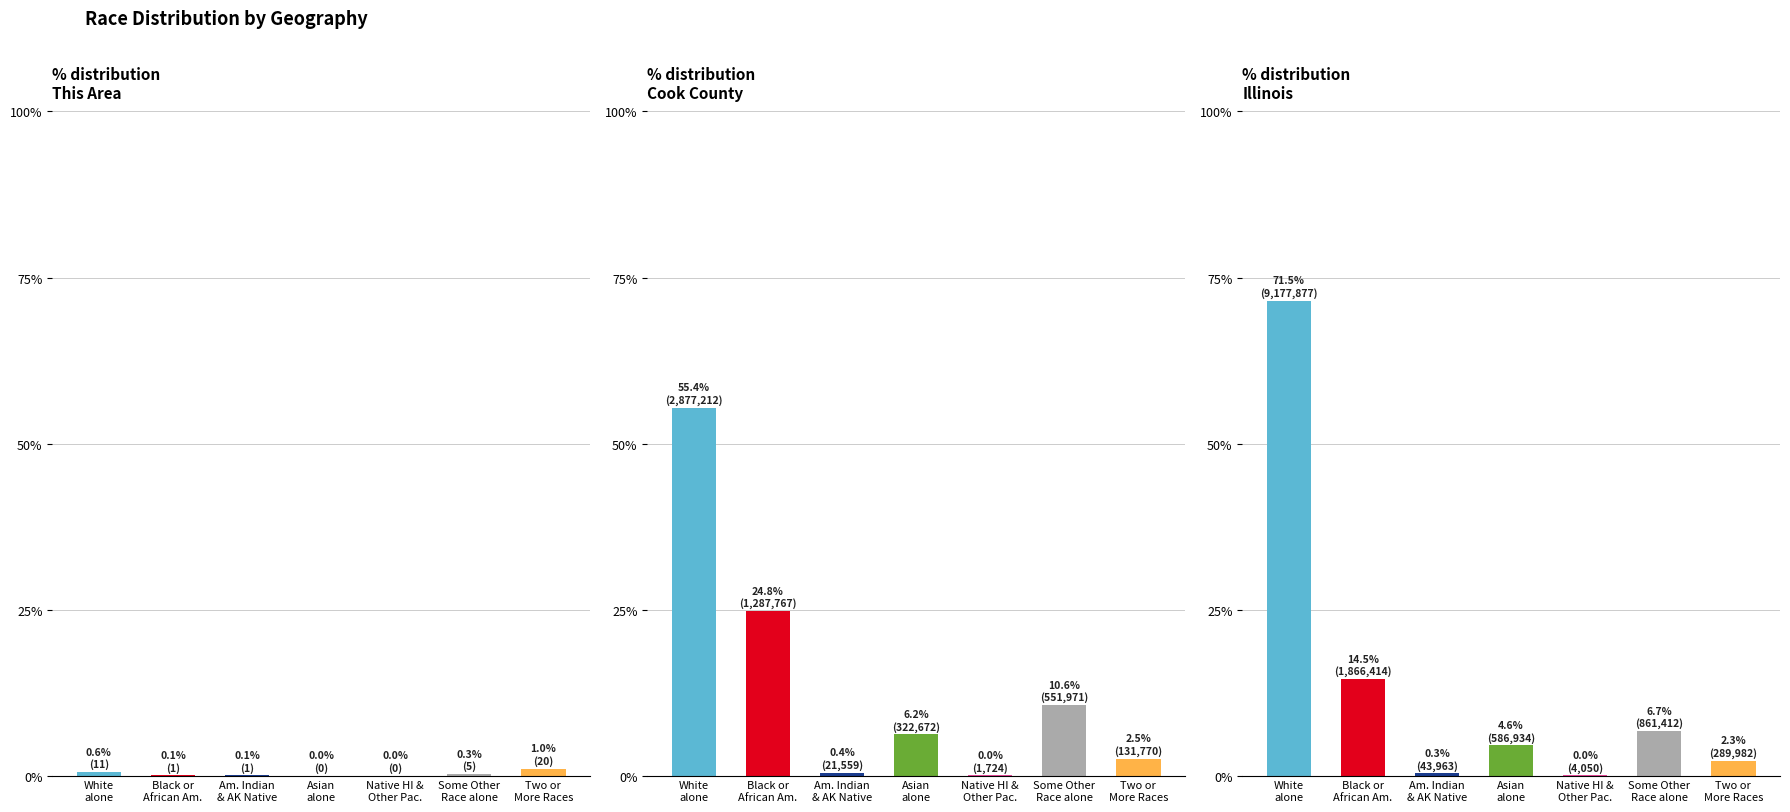

Rank the categories by Illinois value from highest to lowest.

White alone, Black or African Am., Some Other Race alone, Asian alone, Two or More Races, Am. Indian & AK Native, Native HI & Other Pac.